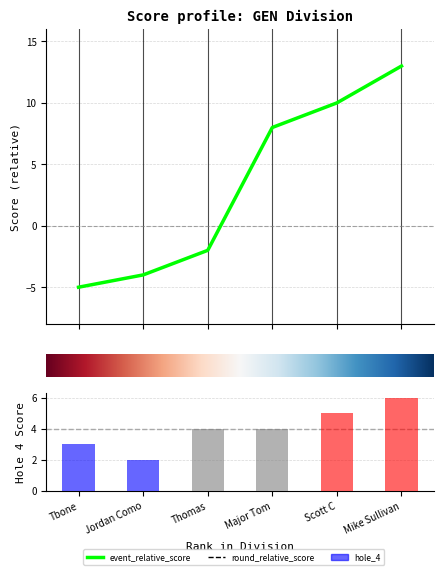

The value of hole_4 at Tbone is 4. True or false?

False